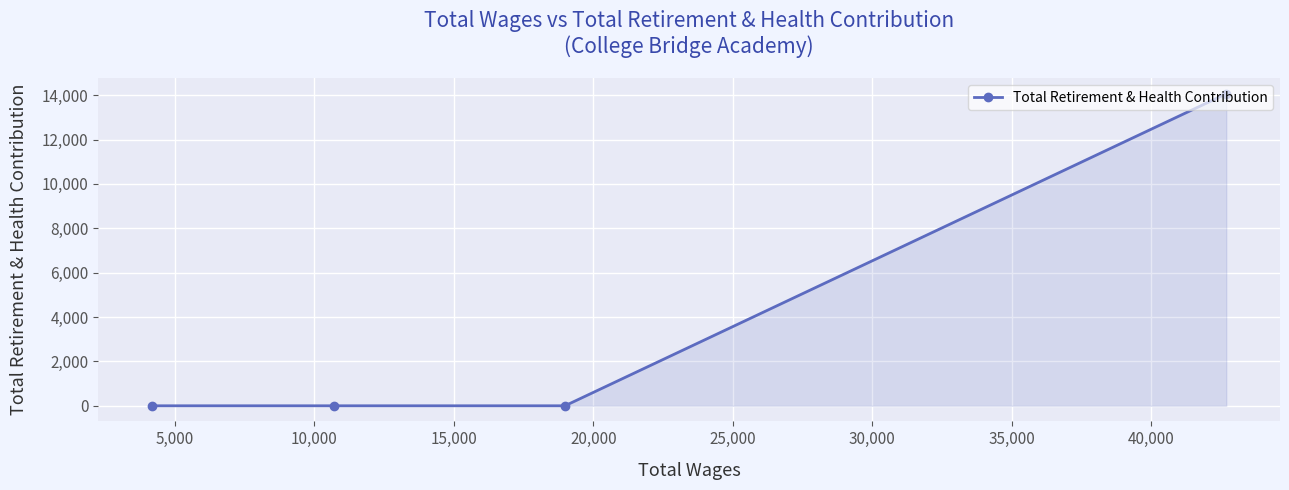

How many values are between 0 and 14063?

4